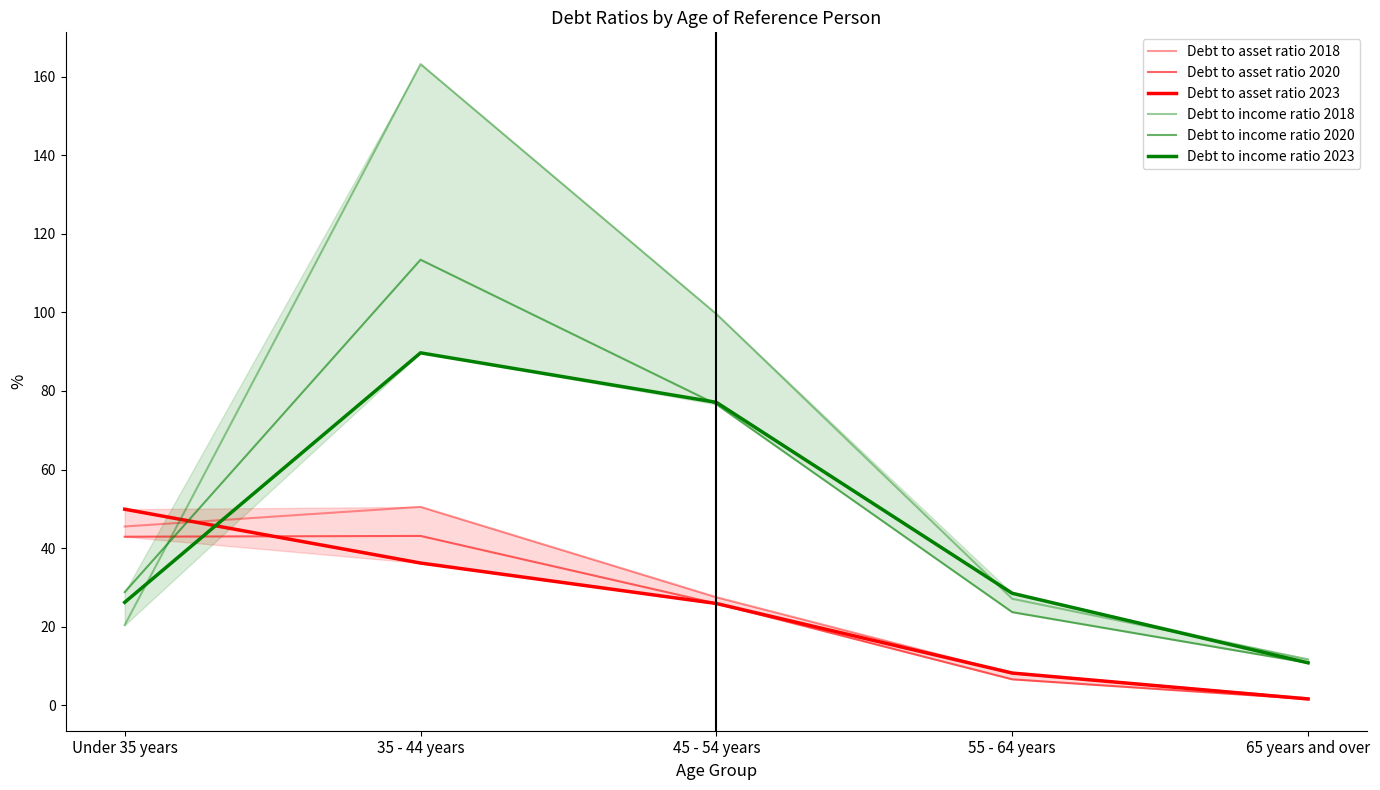

What is the sum of all Debt to asset ratio 2020 values?

120.1